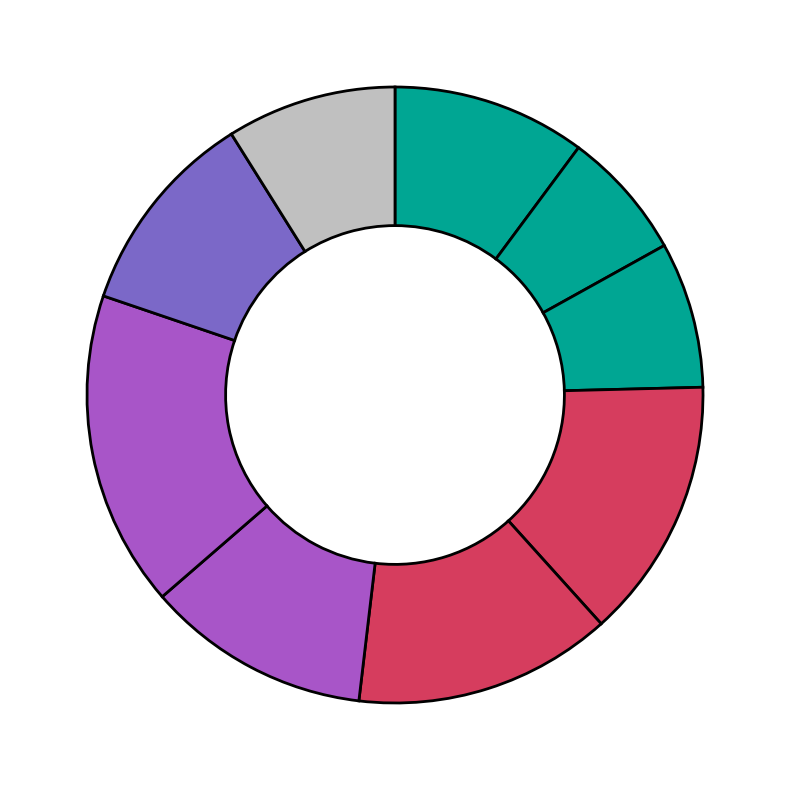

Count the number of slices in the pie.

9